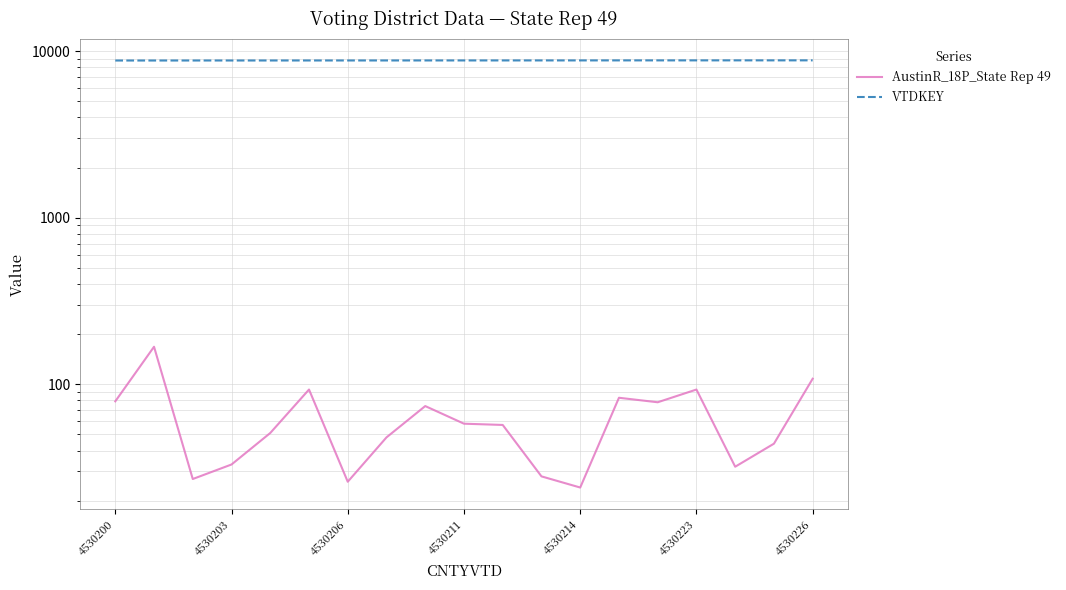

What is the total value across all series at 7?

8838